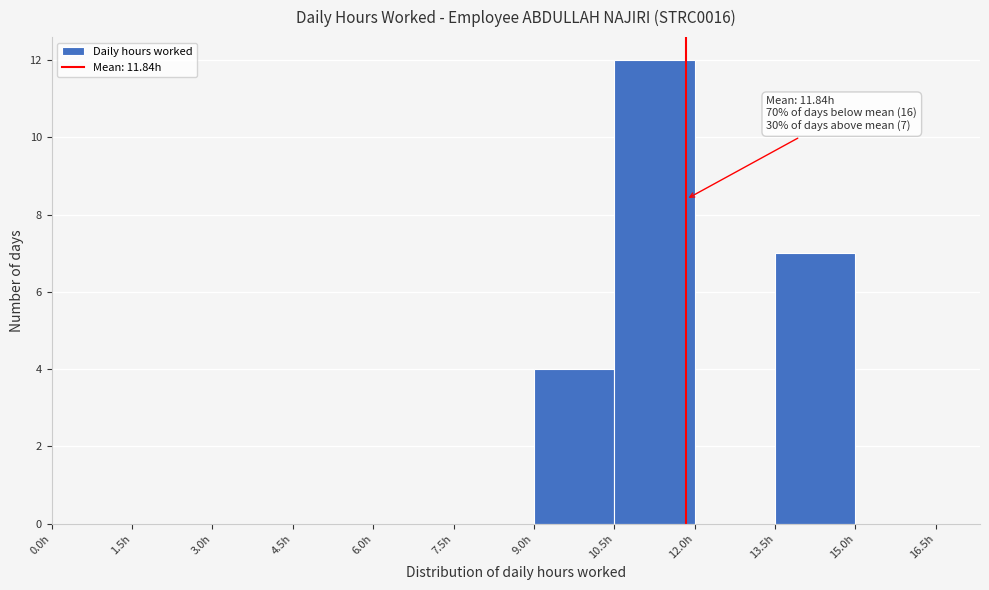

Over which range of the x-axis is the bar tallest?

10.5 to 12.0